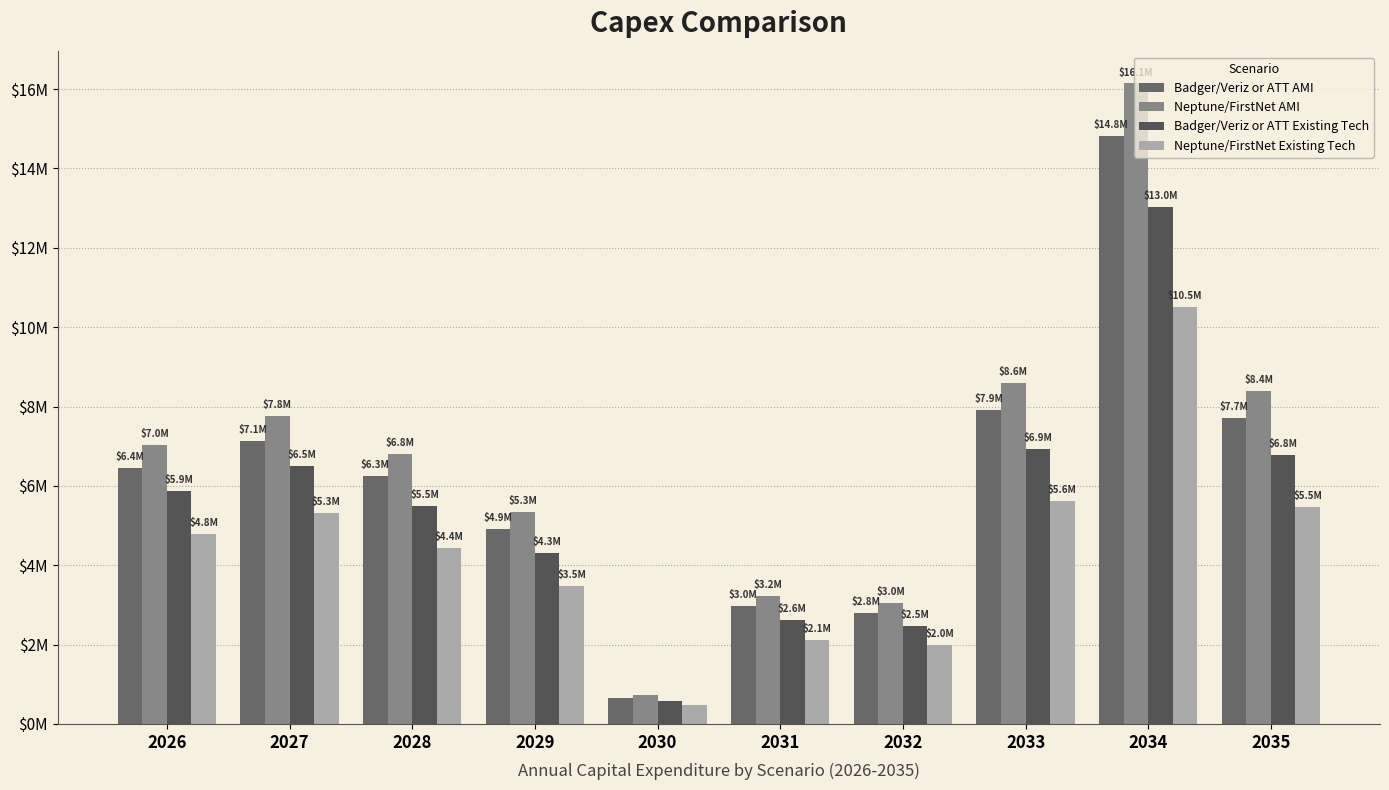

At which category is the sum across all series the highest?

2034